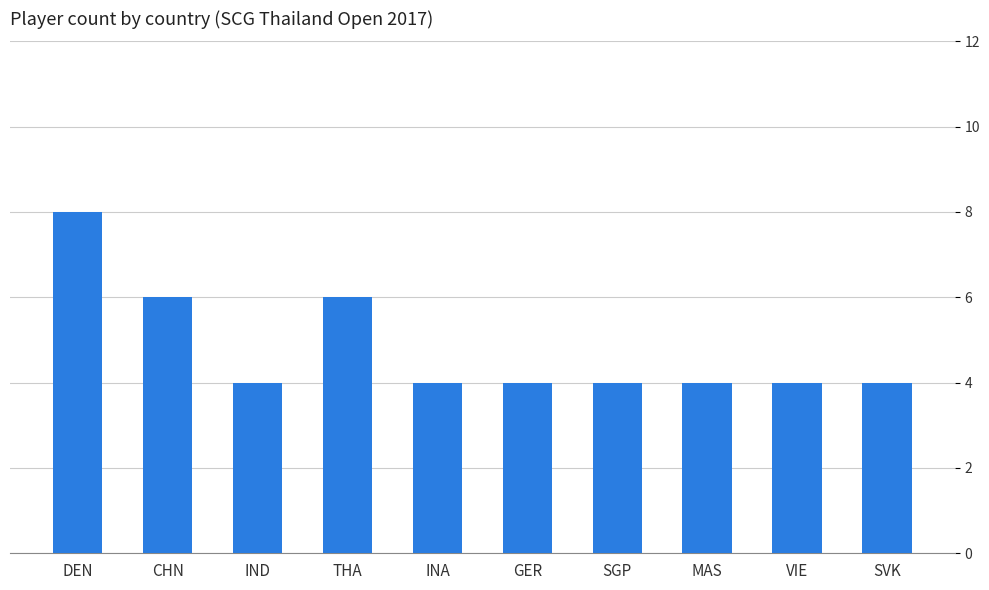

What is the ratio of the value at THA to the value at GER?

1.5